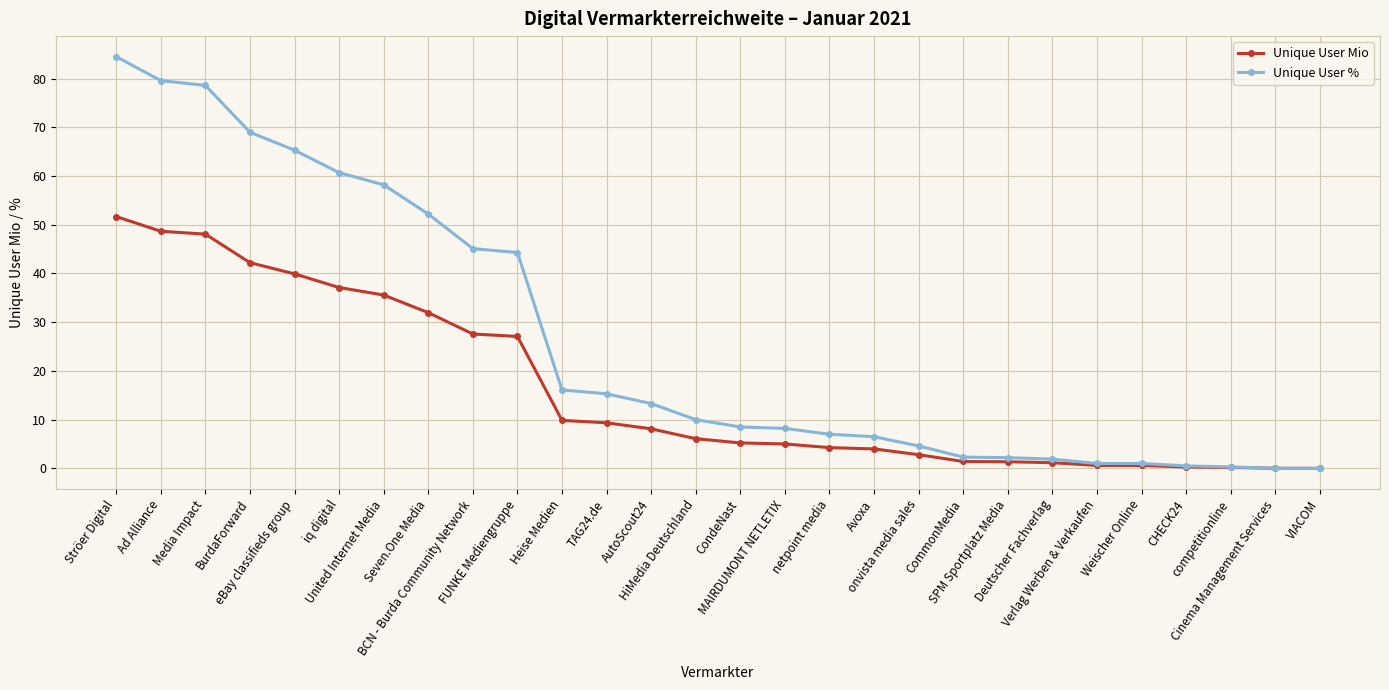

List the series in order of their overall mean, highest first.

Unique User %, Unique User Mio